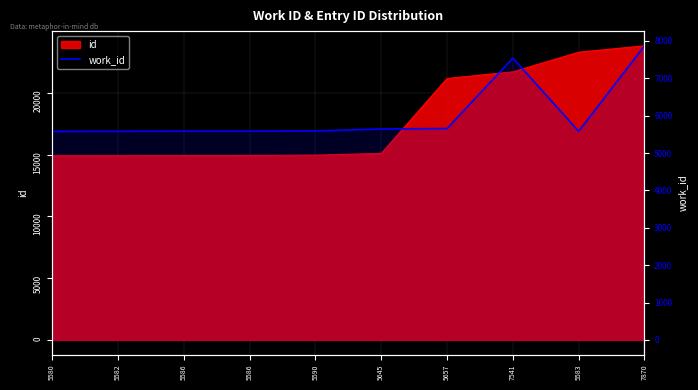

Approximately how many times larger is the value at 7870 compared to 5580?

1.4